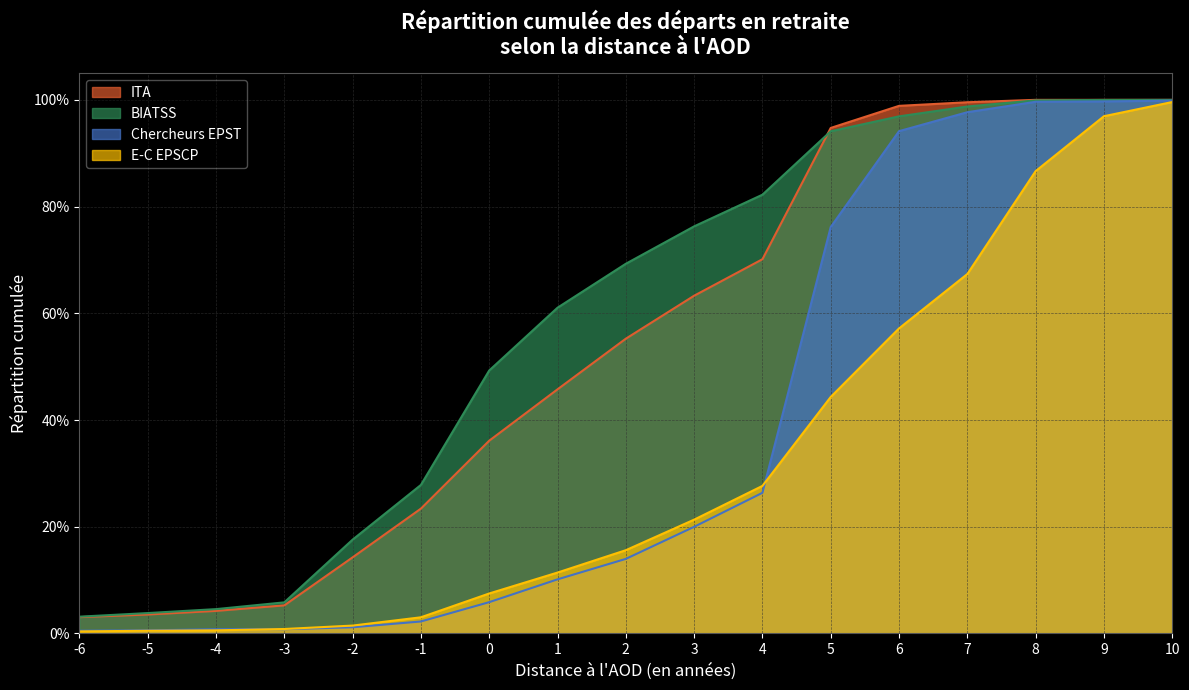

Rank the series by their maximum value, from highest to lowest.

ITA, BIATSS, Chercheurs EPST, E-C EPSCP